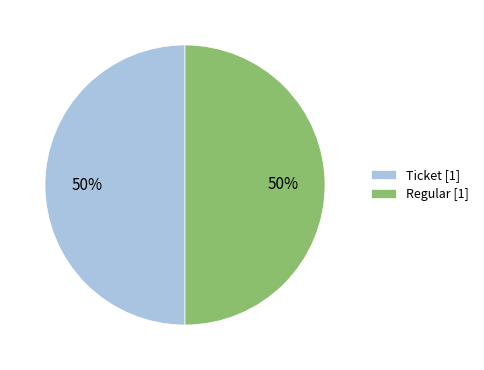

Is it true that Regular [1] is 63% of the pie?

False